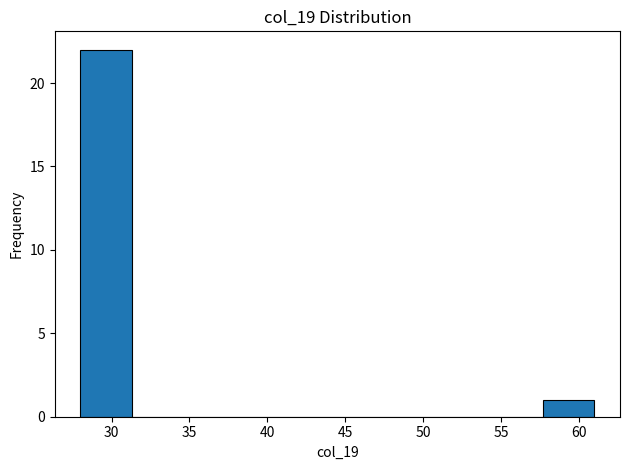

How tall is the bar that spans 28.0 to 31.3 on the x-axis? Neither the bar edges nor the heights are printed on the chart, so give them approximately, as read against the axes.

22